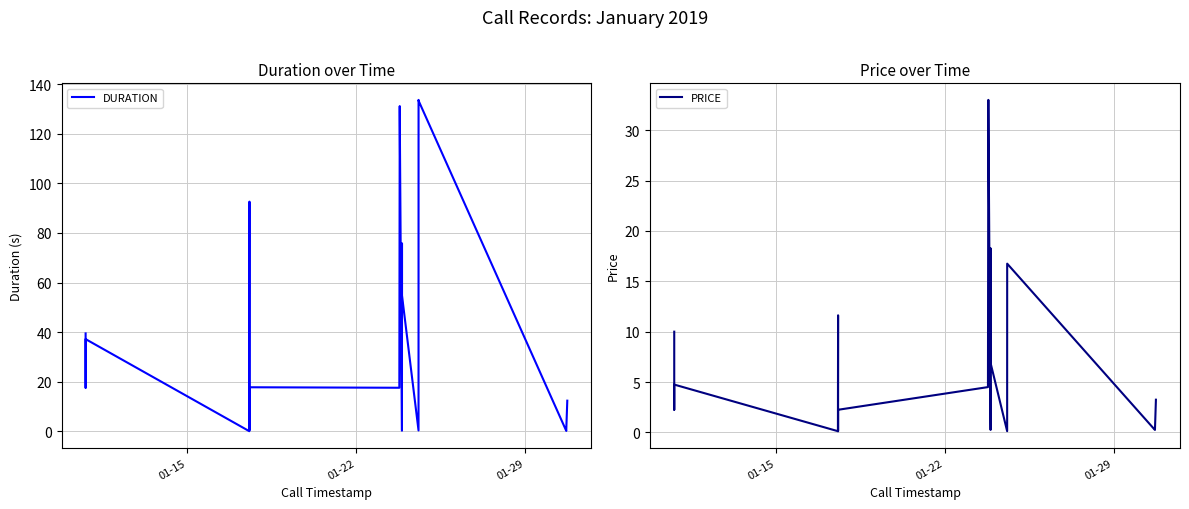

What is the value of the PRICE point at the 9th from the left?

0.9